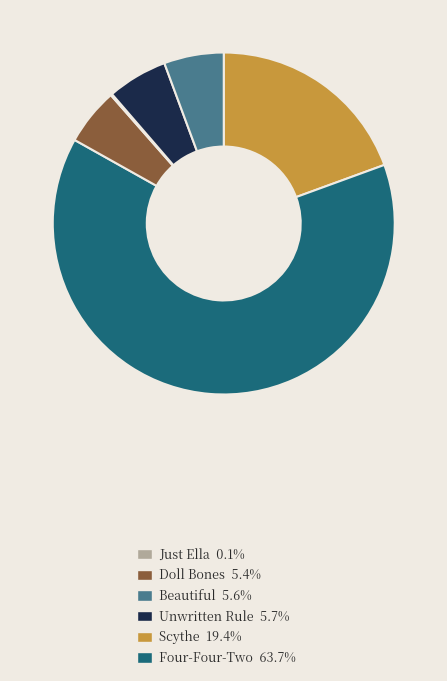

Approximately how many times larger is the value at Just Ella 0.1% compared to Doll Bones 5.4%?

0.3